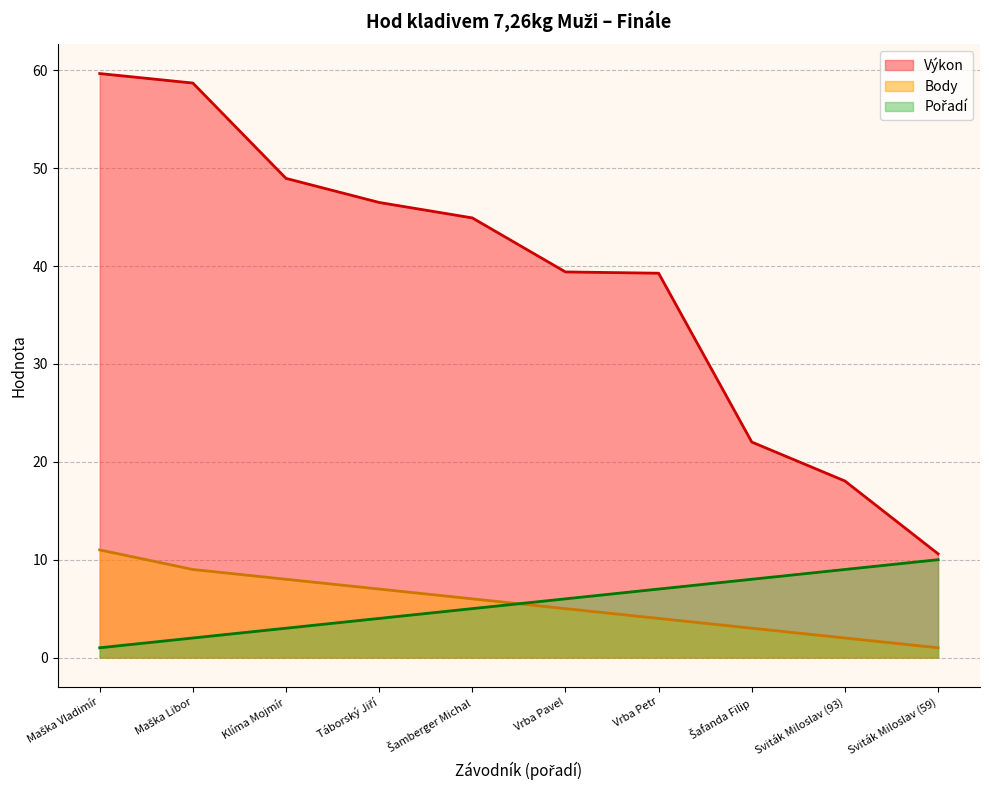

Which series changed the most between Maška Libor and Šamberger Michal?

Výkon